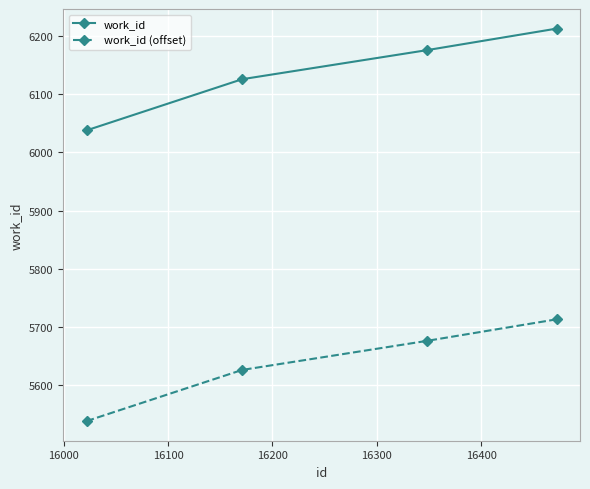

Rank the series by their maximum value, from lowest to highest.

work_id (offset), work_id